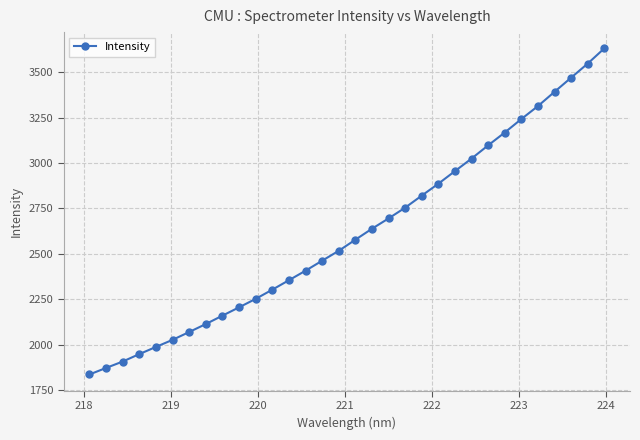

What is the value of the 27th point from the left?

3242.4